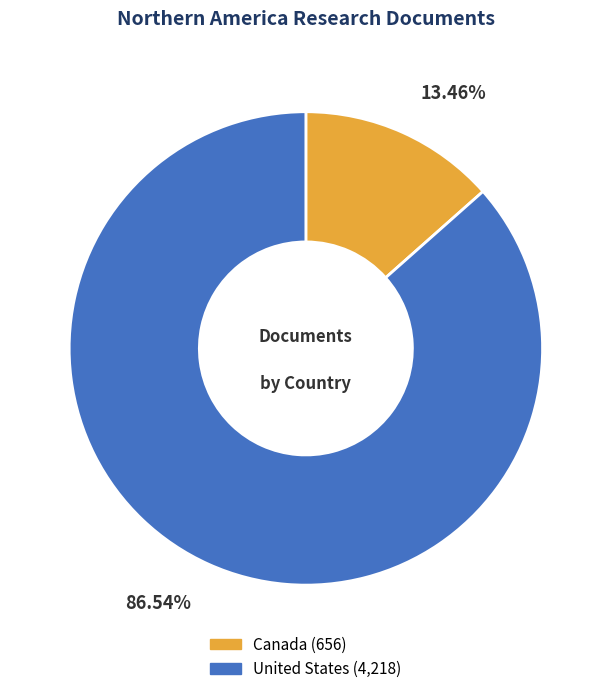

What is the ratio of the value at United States to the value at Canada?

6.4